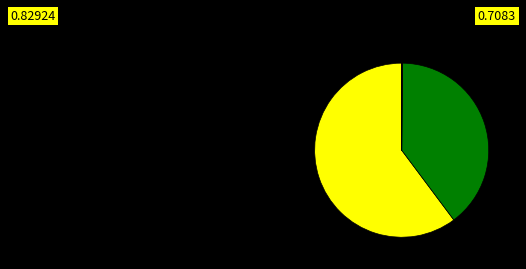

Which slice is the largest?

OTC LINK ECN ATS